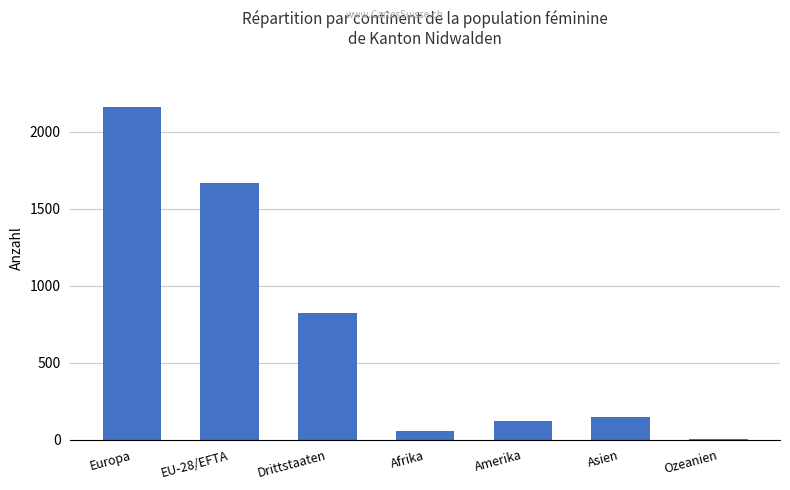

Which has a higher value, EU-28/EFTA or Amerika?

EU-28/EFTA